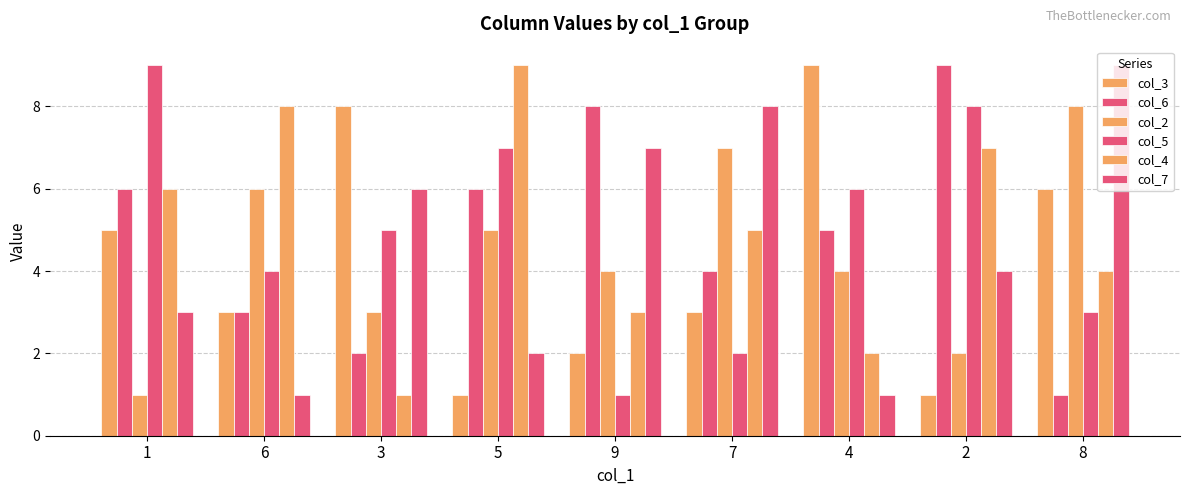

How many values in the col_5 series are below 5?

4